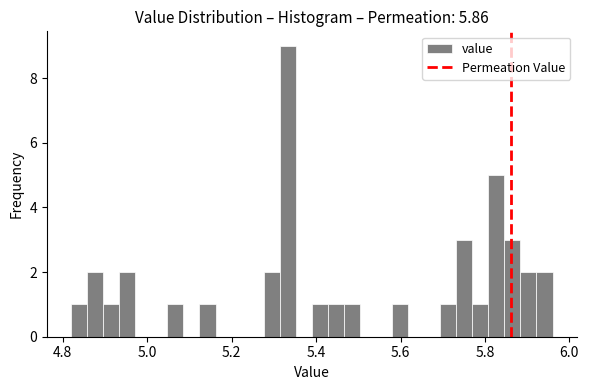

Read against the x-axis, roughly where is the centre of the tallest bar?

5.34